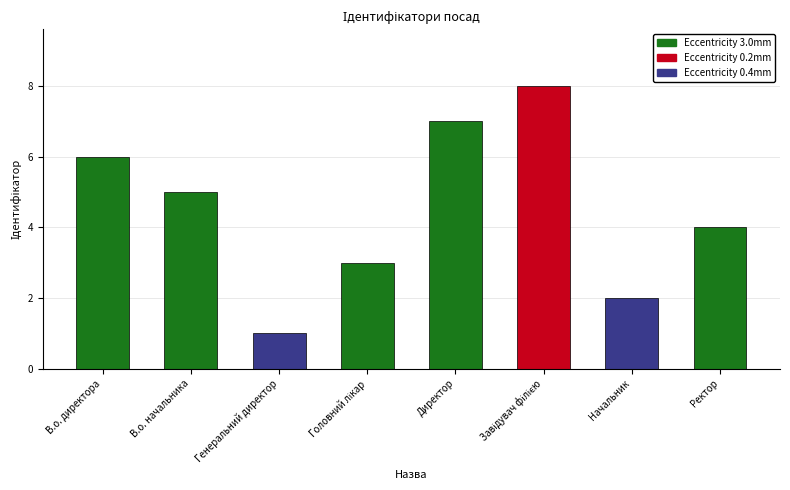

What is the sum of all values?

36